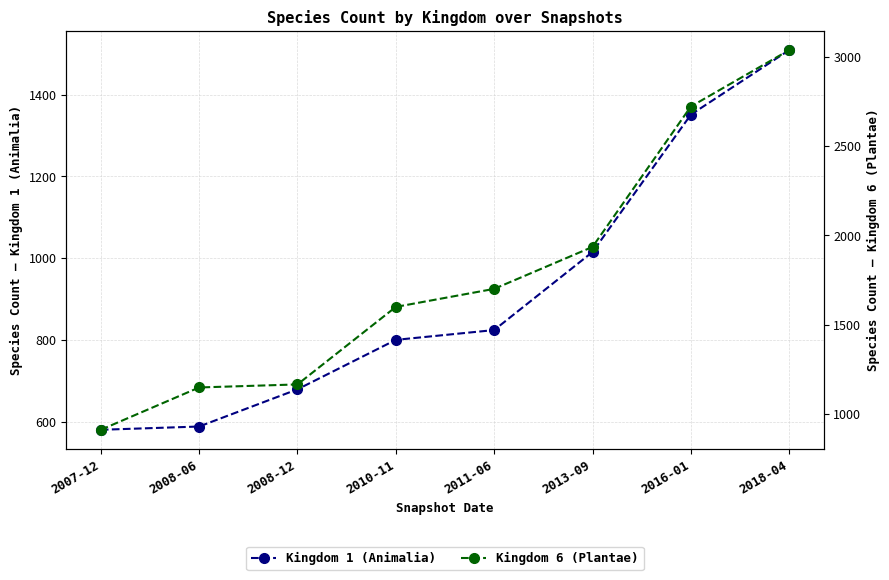

Which series changed the most between 2010-11 and 2016-01?

Kingdom 6 (Plantae)